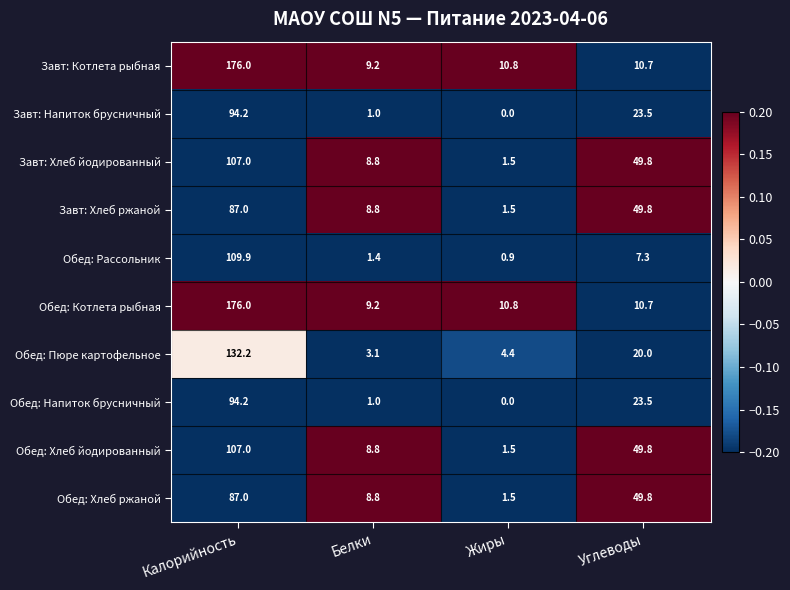

Rank the categories by Обед: Рассольник value from lowest to highest.

Жиры, Белки, Углеводы, Калорийность